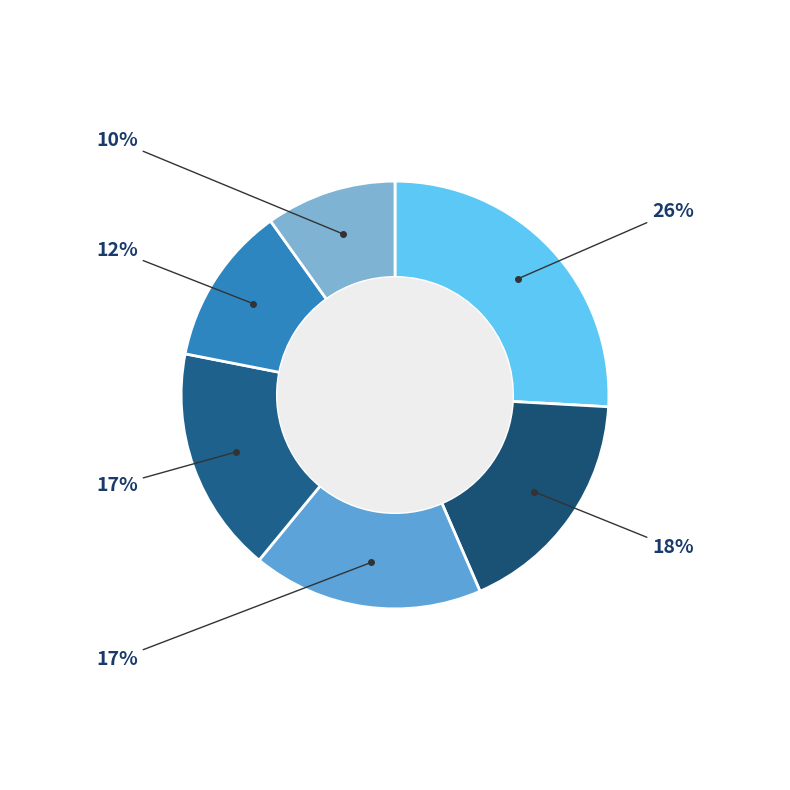

How many slices are in this pie chart?

6